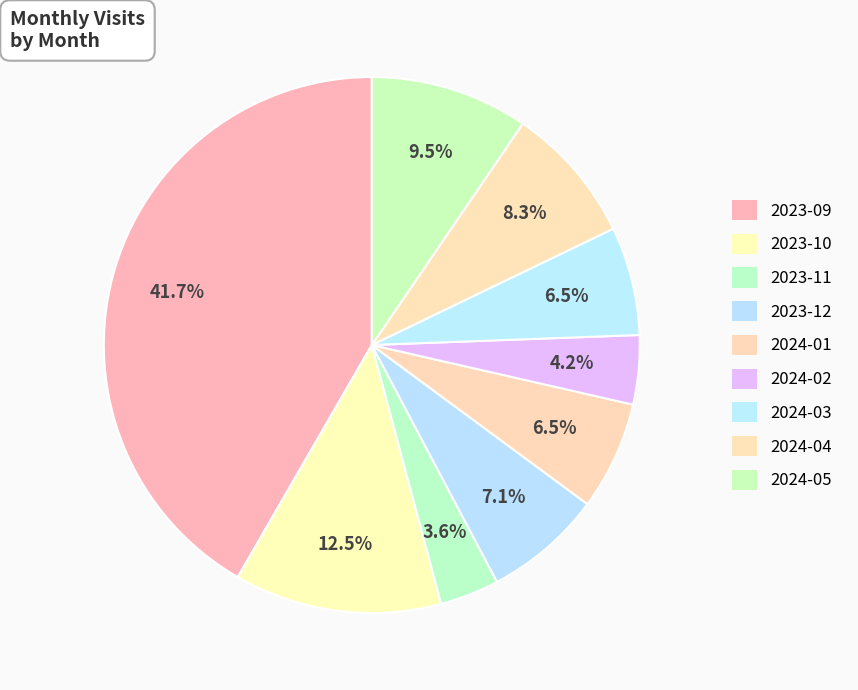

The 2023-12 slice represents 15% of the pie. True or false?

False